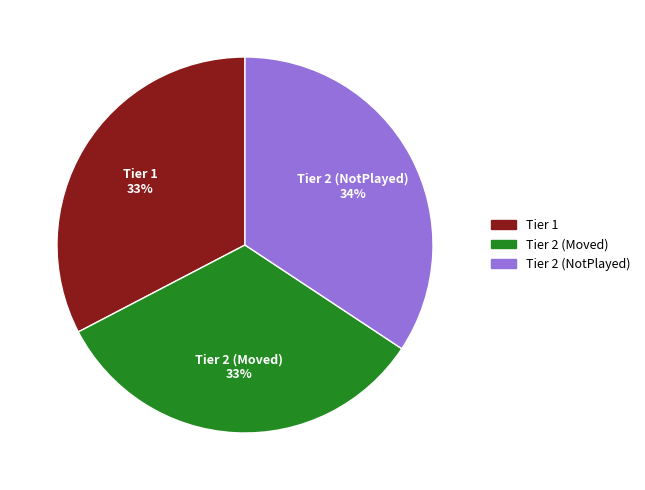

To the nearest percent, what is the average slice percentage?

33%